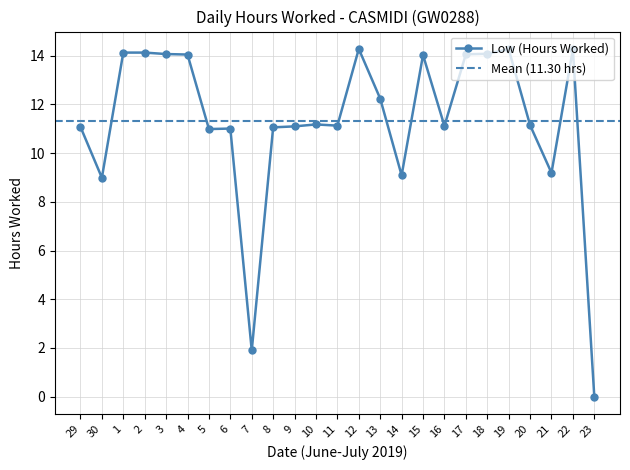

Does the chart display data point markers on the line(s)?

Yes